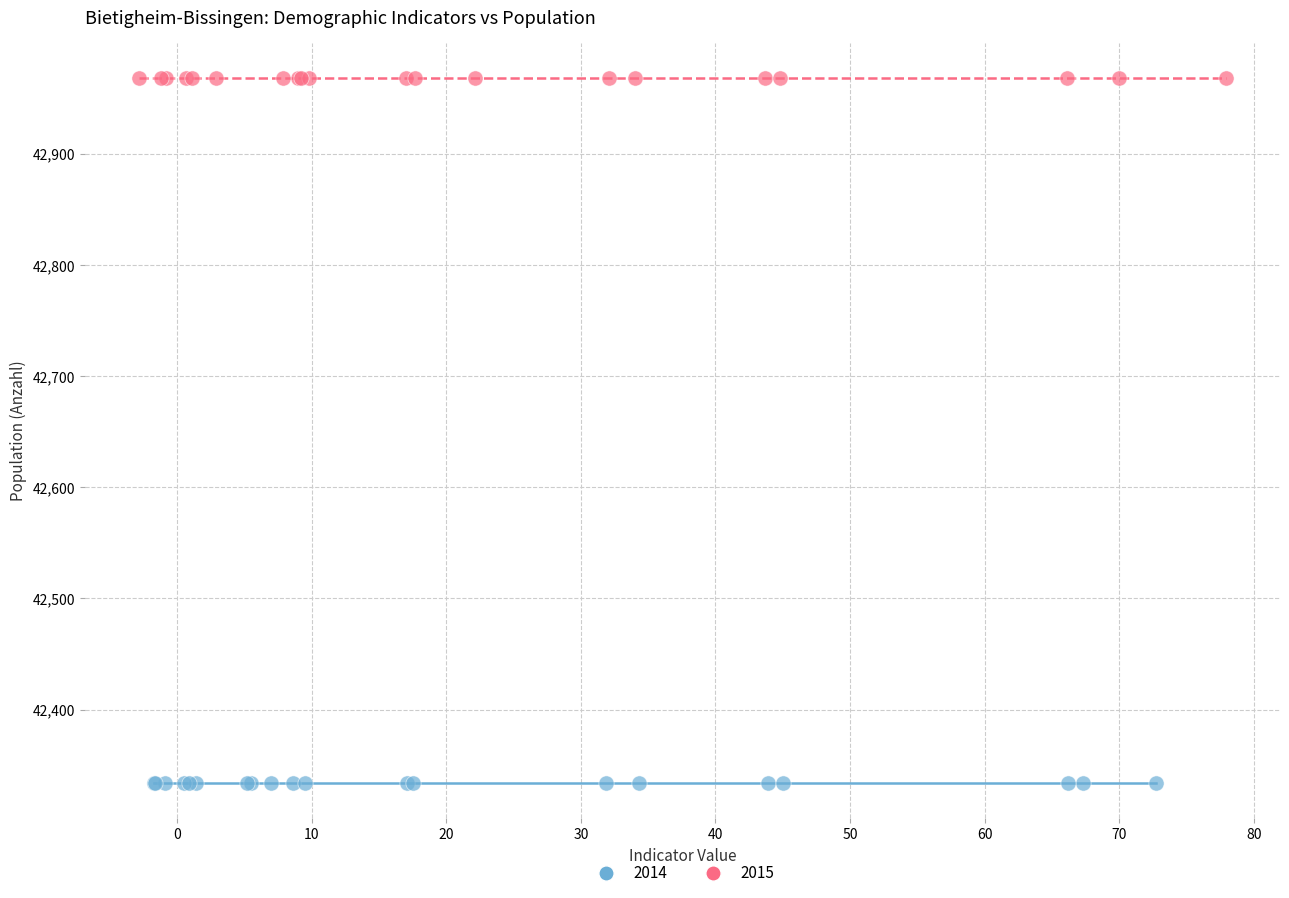

Which series reaches the maximum Y coordinate?

2015